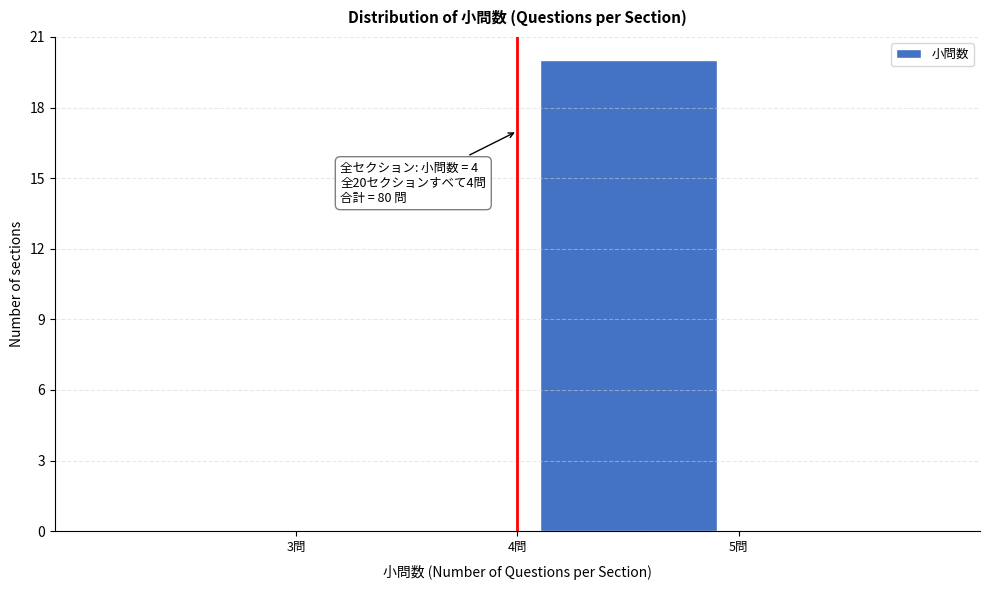

Over which range of the x-axis is the bar tallest?

4 to 5